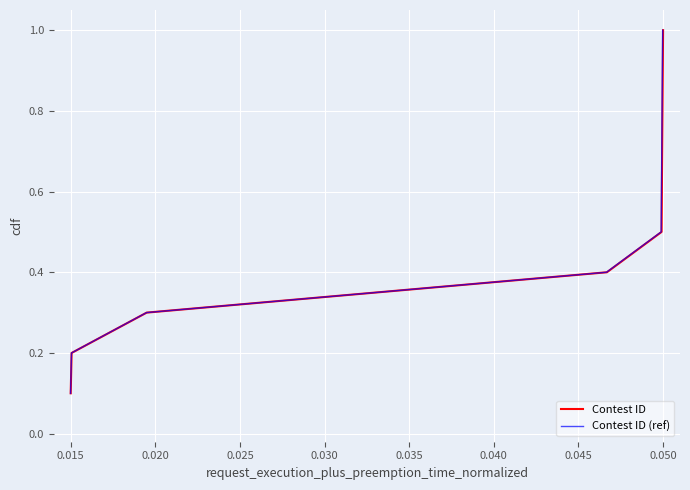

At which label does Contest ID reach its peak?

0.050